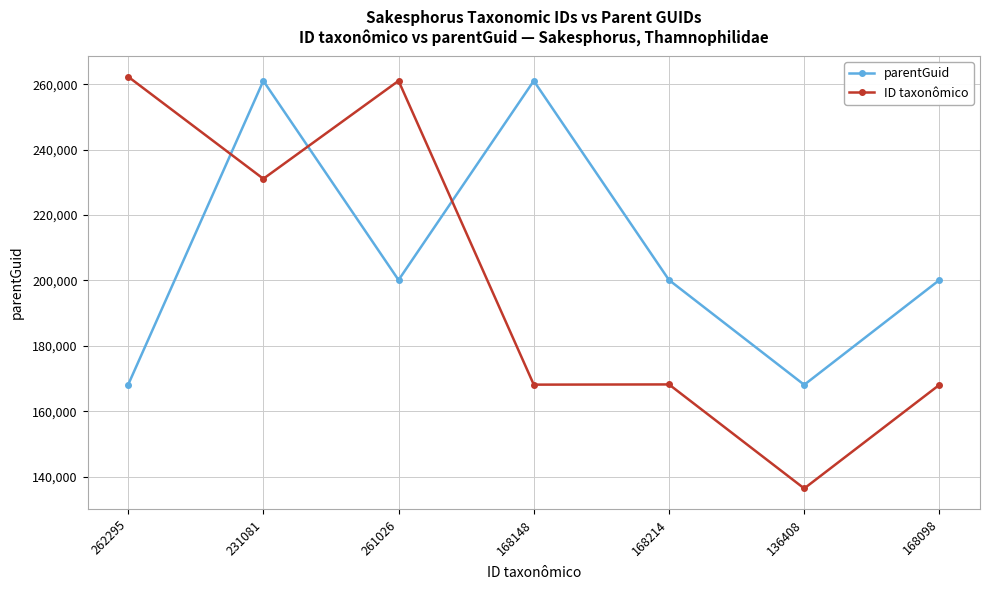

How many intersections are there between parentGuid and ID taxonômico?

3